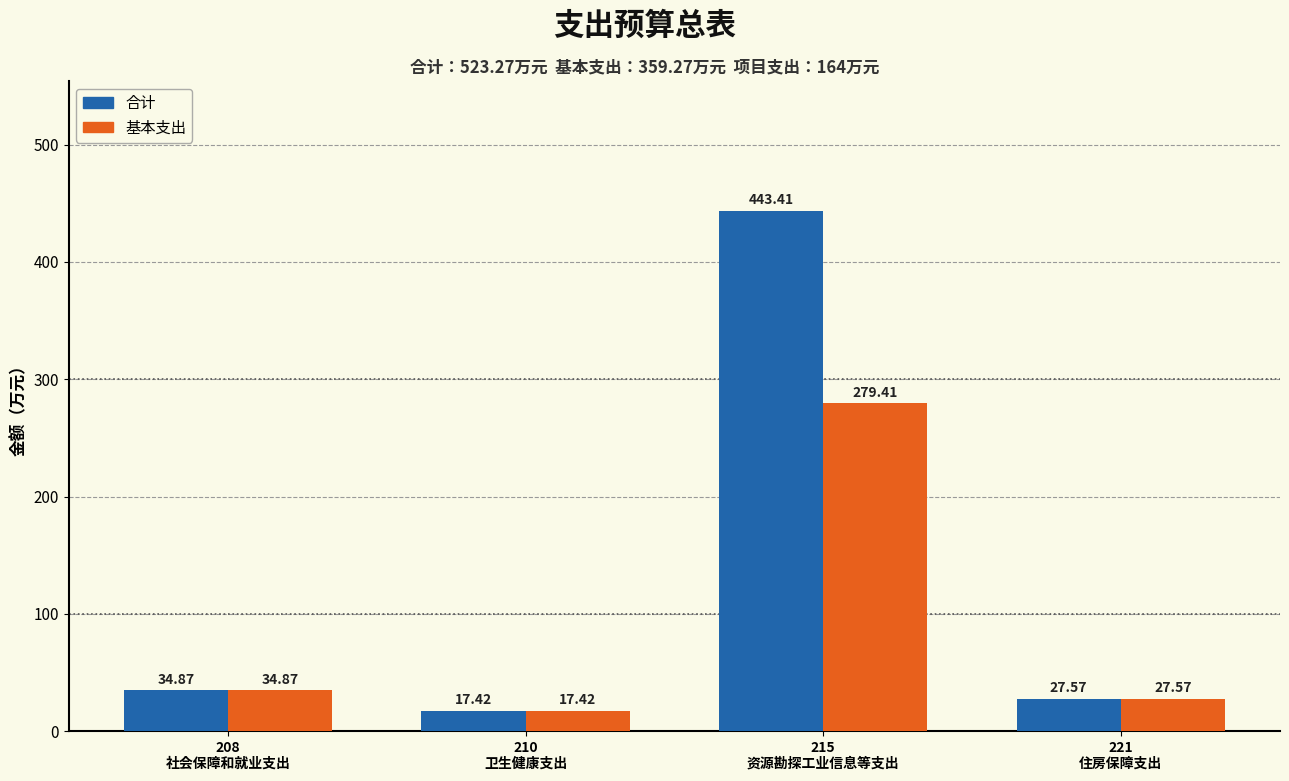

What position from the left is 221
住房保障支出?

4